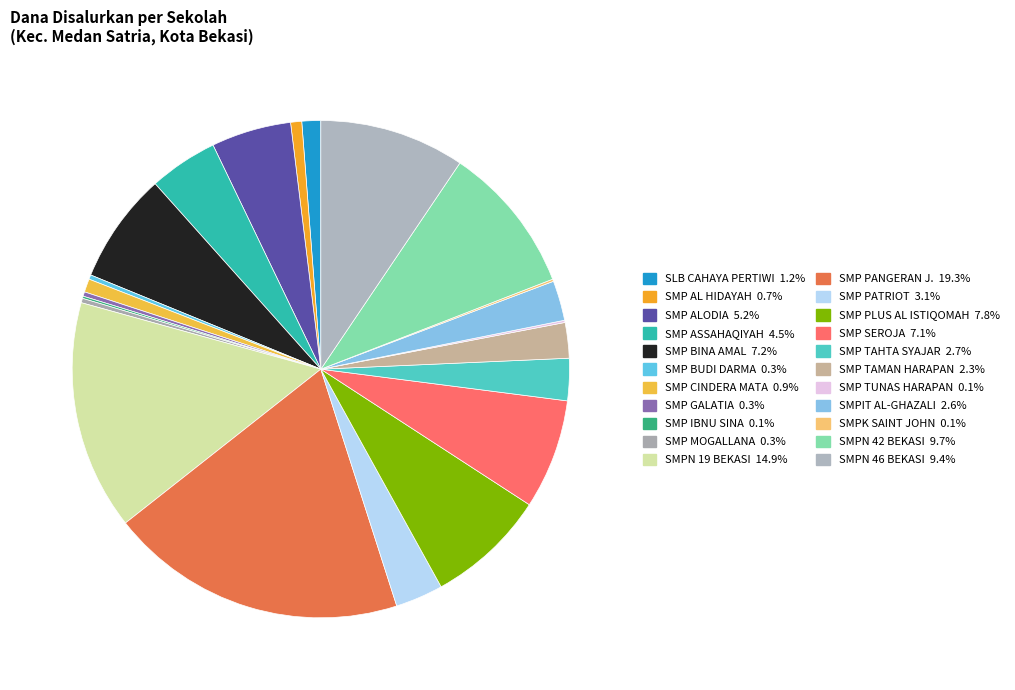

Is there a majority slice in this chart?

No